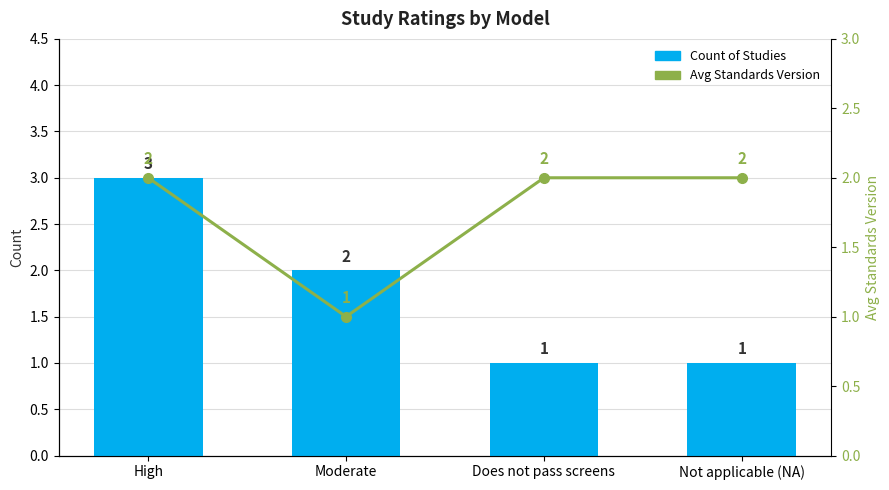

What is the total value across all series at Does not pass screens?

3